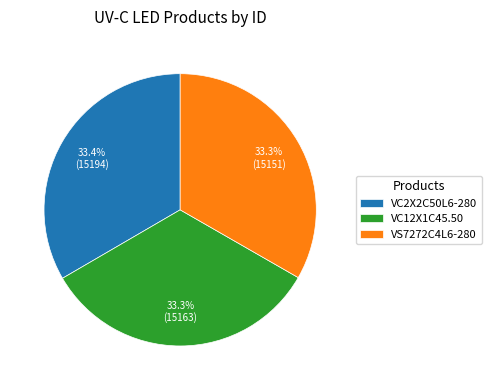

Does VS7272C4L6-280 represent more than half of the total?

No